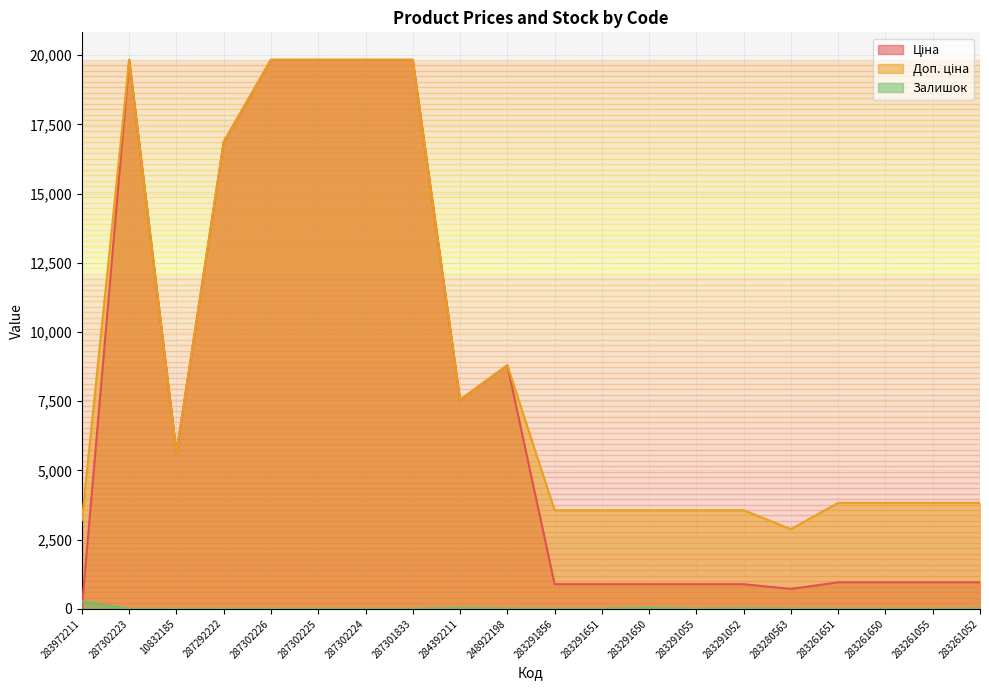

Where is the first local maximum for Доп. ціна?

287302223